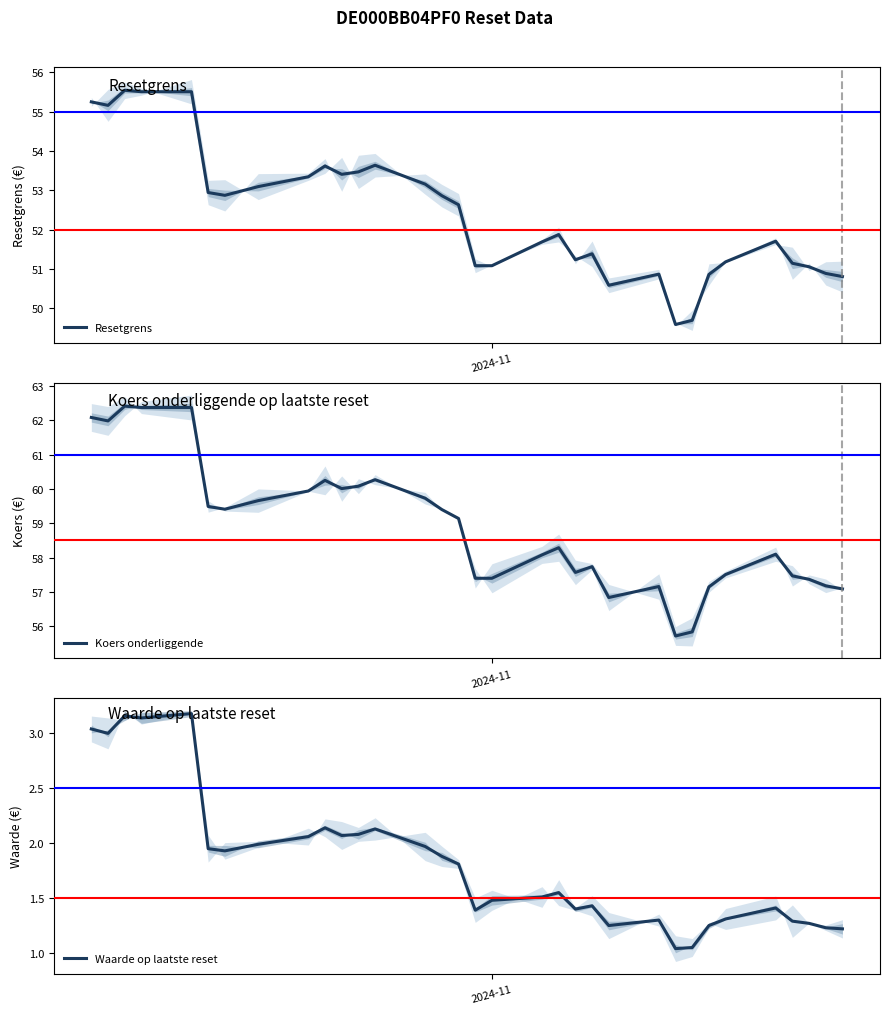

In Resetgrens, how many points are lower than both neighbors (excluding endpoints)?

6